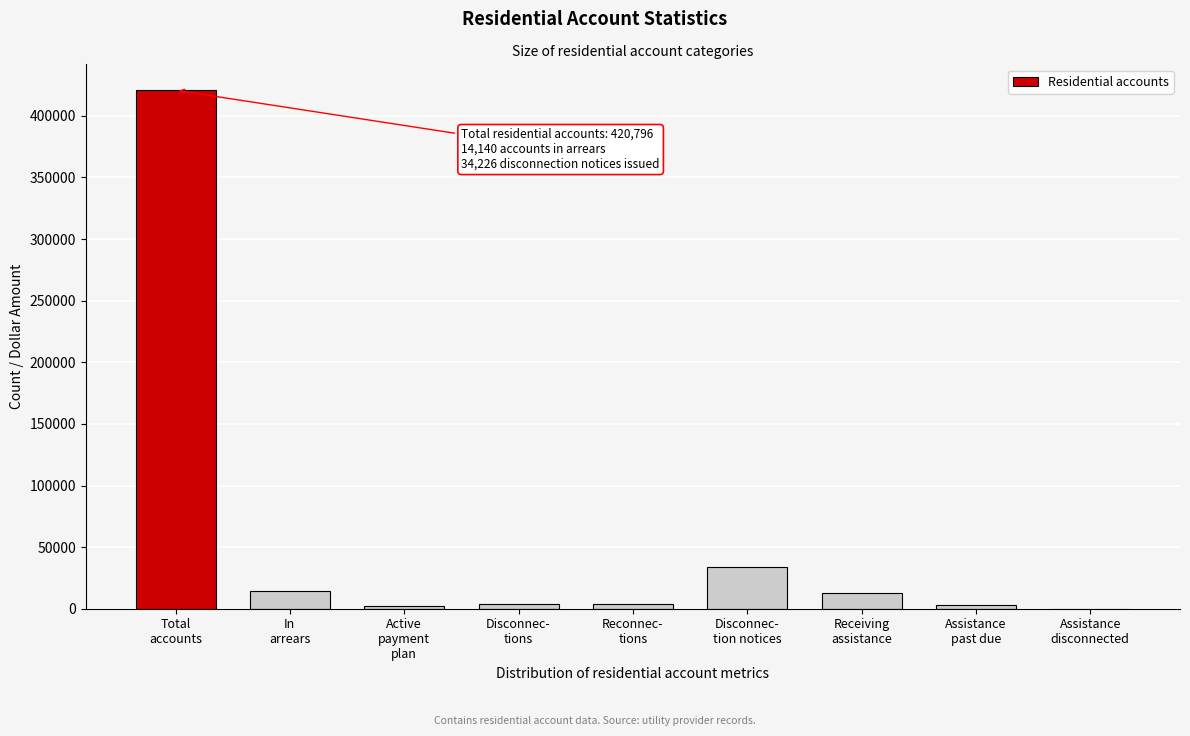

What is the greatest value displayed?

420796